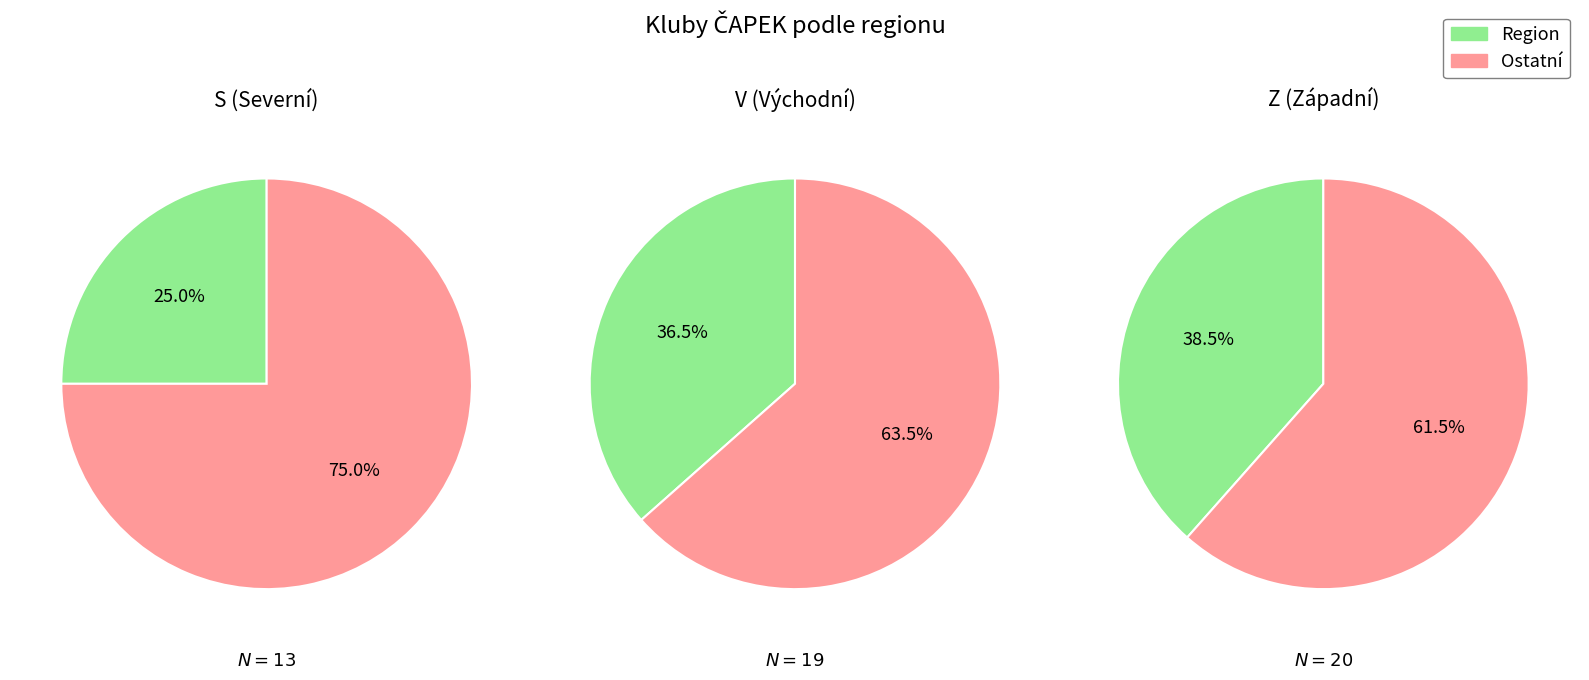

To the nearest percent, what is the average slice percentage?

33%